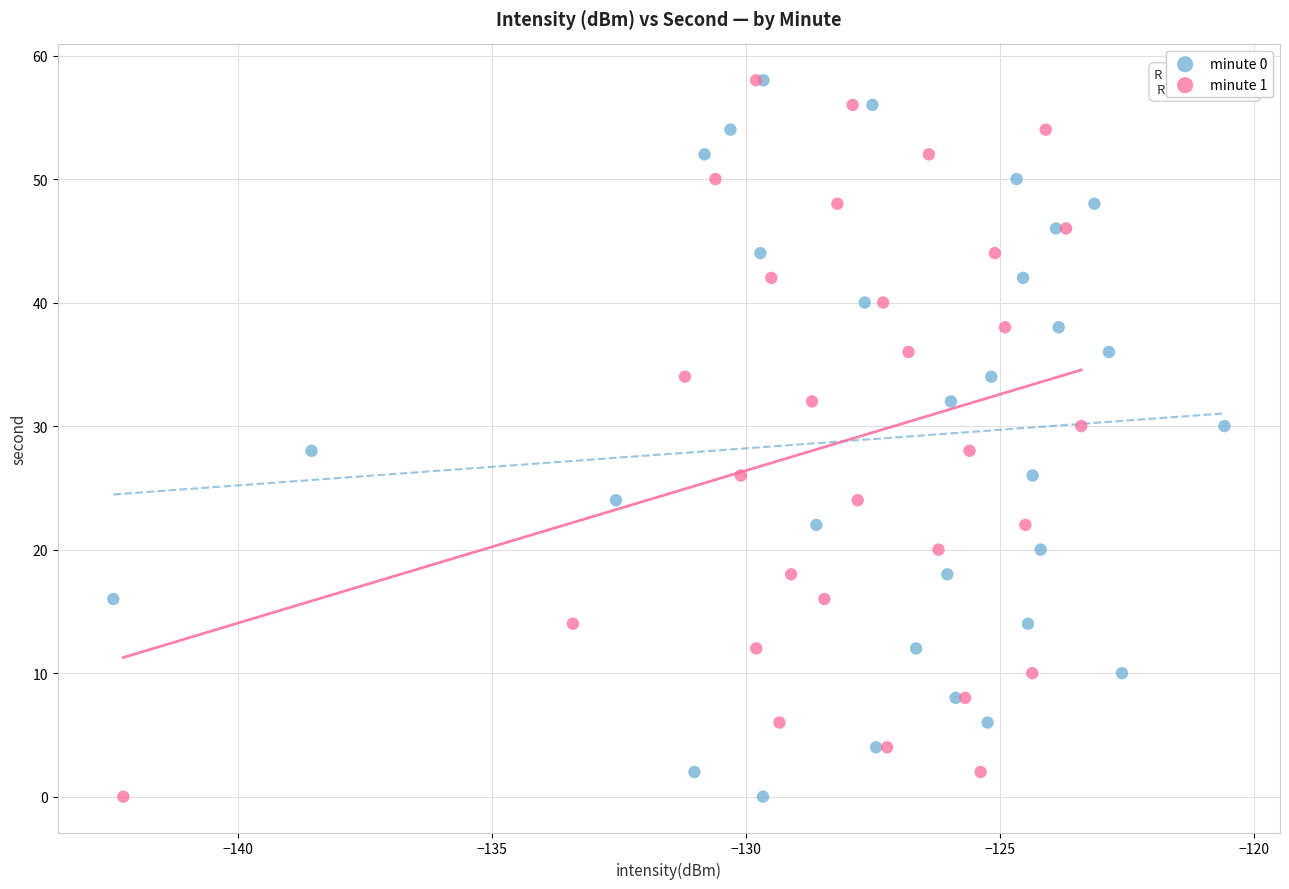

What are all the series names shown in the legend?

minute 0, minute 1